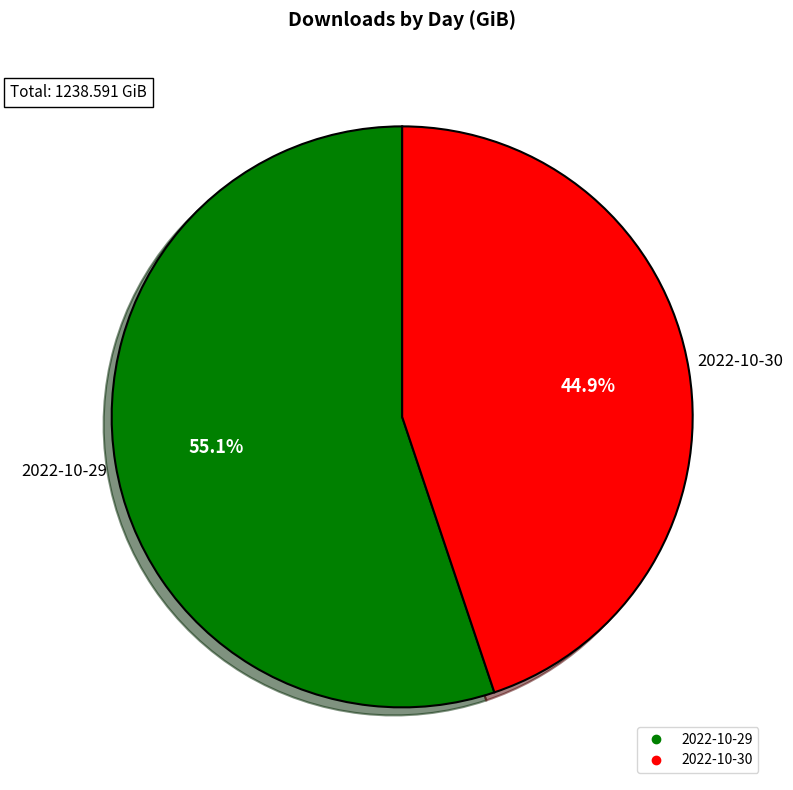

Count the number of slices in the pie.

2